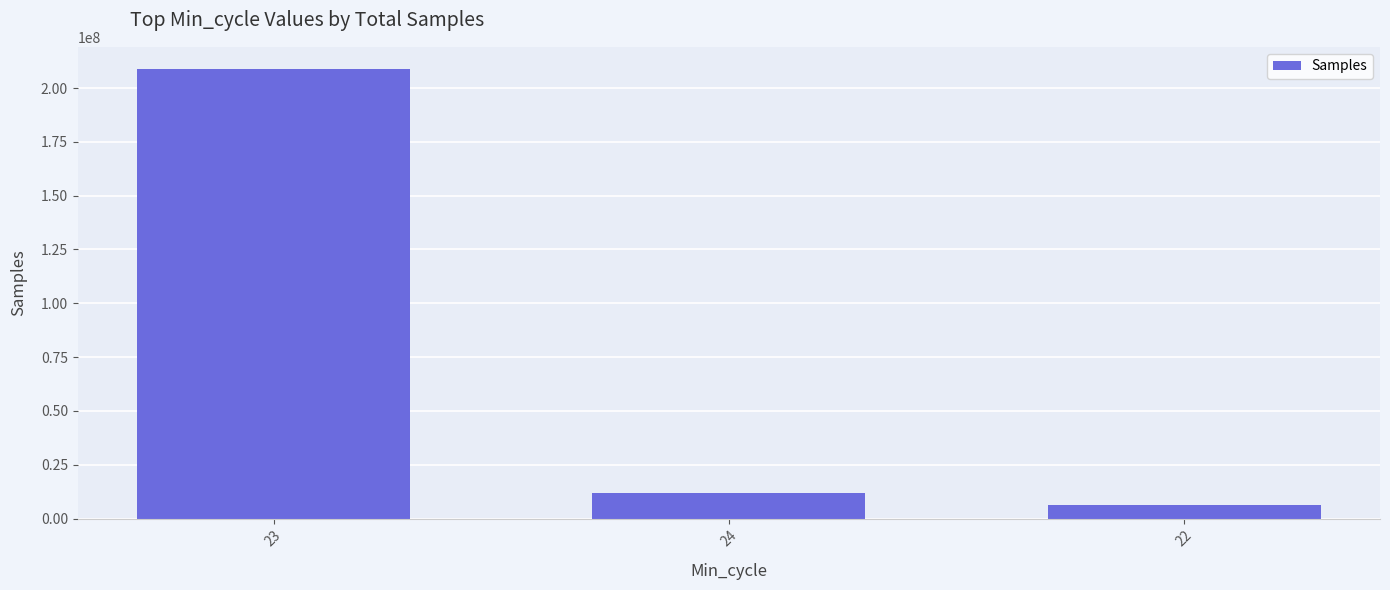

What is the sum of the values at 22 and 23?

214913692